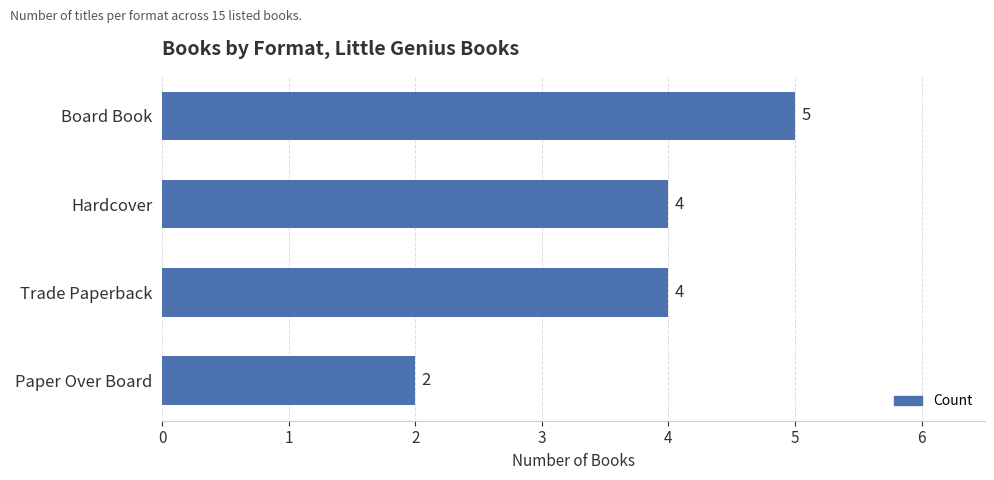

What is the minimum value shown in the chart?

2